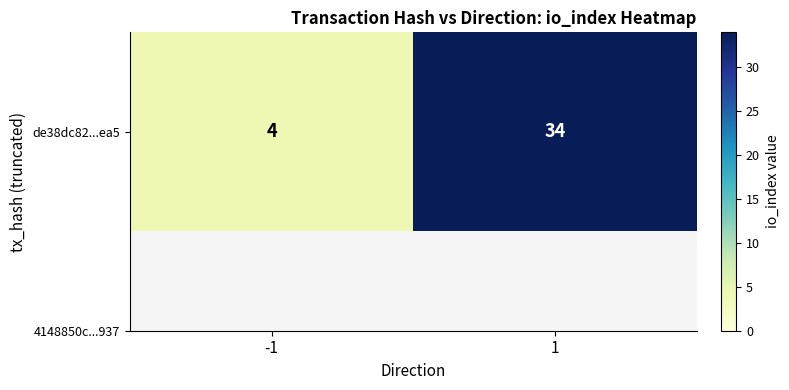

What is the maximum value shown in the chart?

34